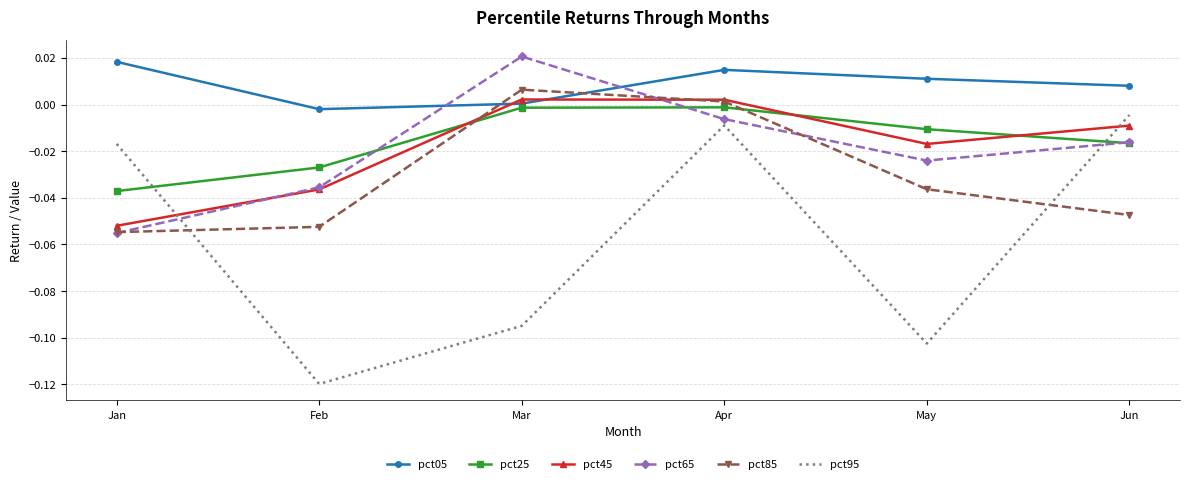

True or false: pct25 has more than 1 points higher than both neighbors.

False